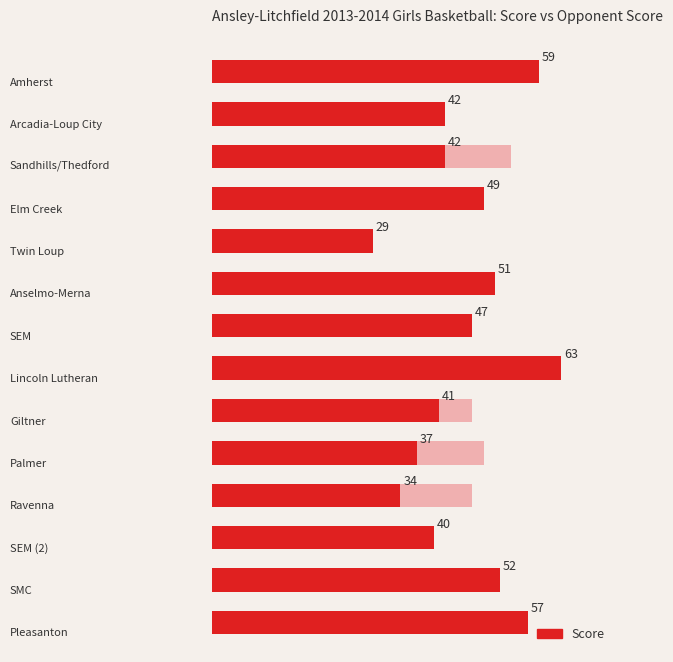

Which series has the widest spread of values?

Opp Score